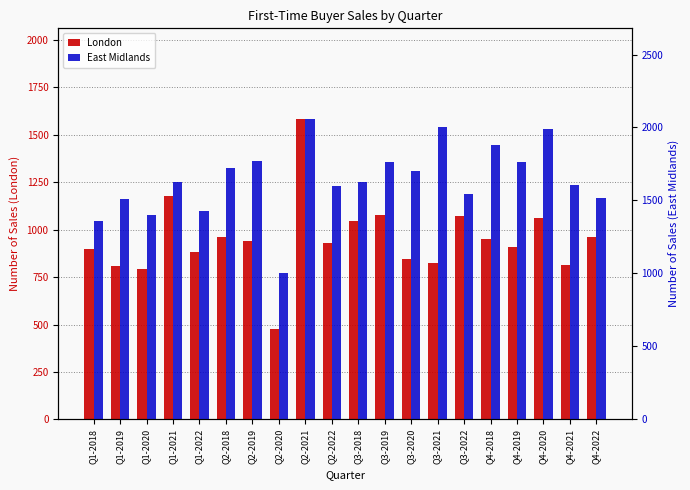

Rank the series by their maximum value, from lowest to highest.

London, East Midlands